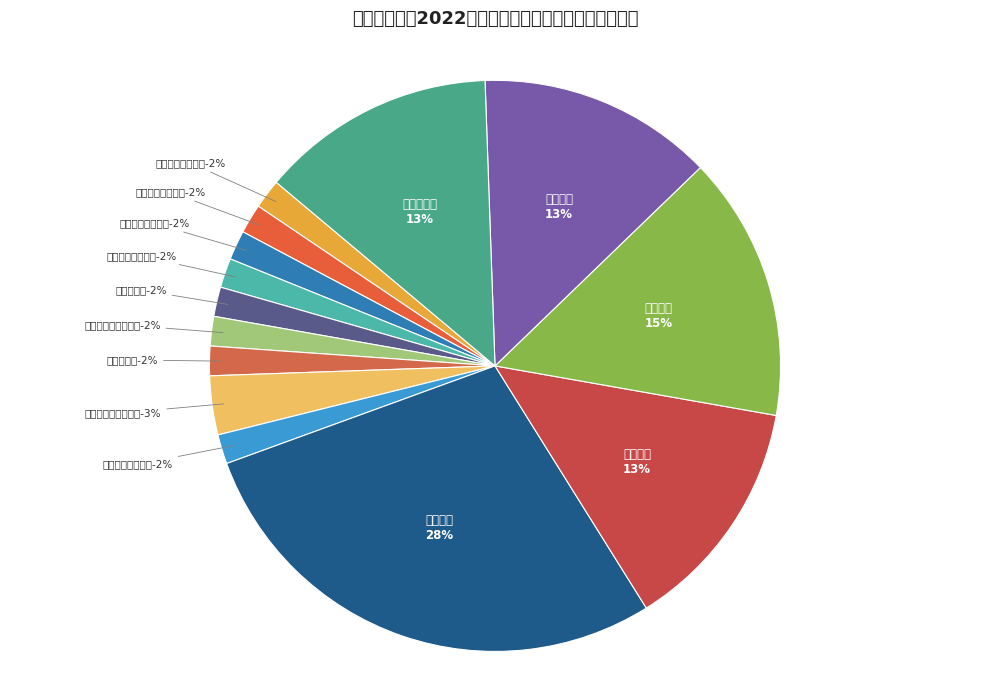

Is there a majority slice in this chart?

No